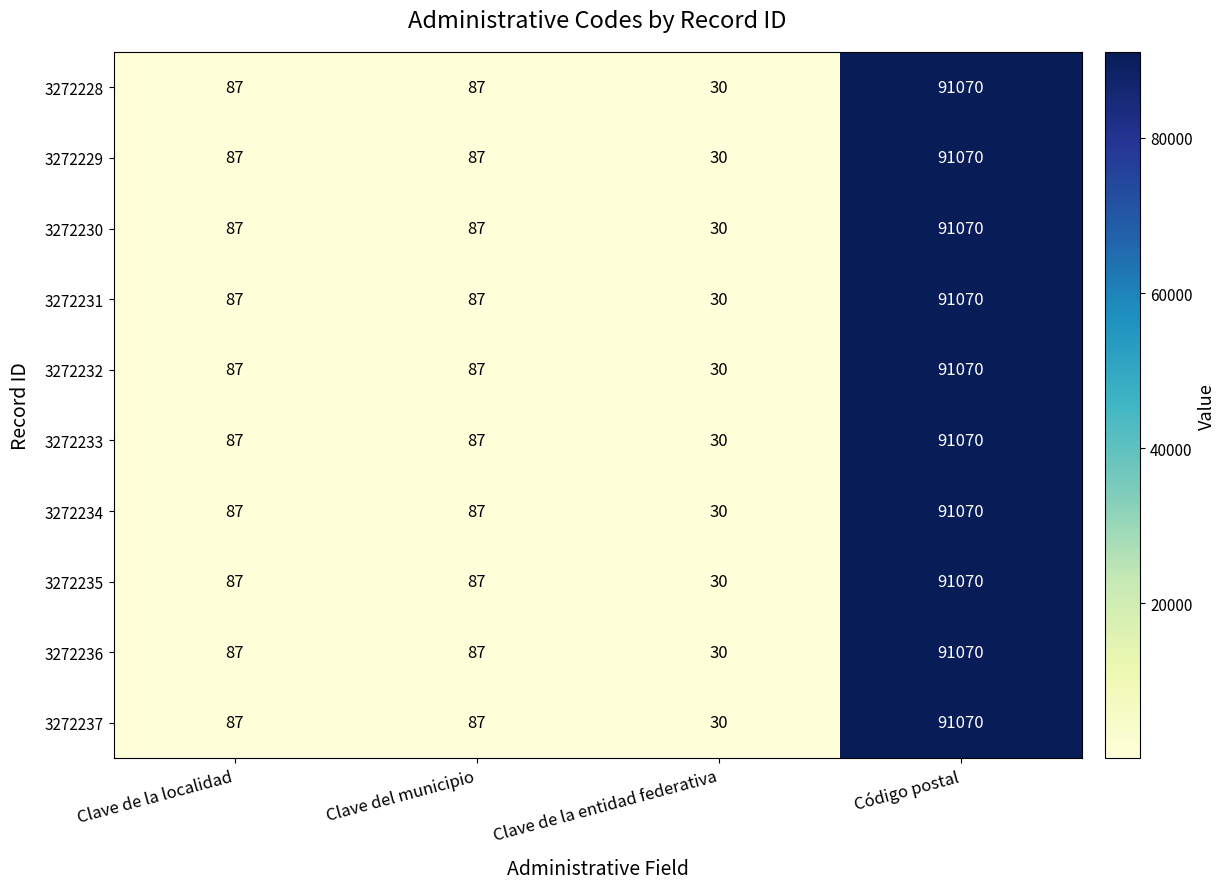

Read the 3272237 value at Clave de la entidad federativa, to the nearest 50.

50